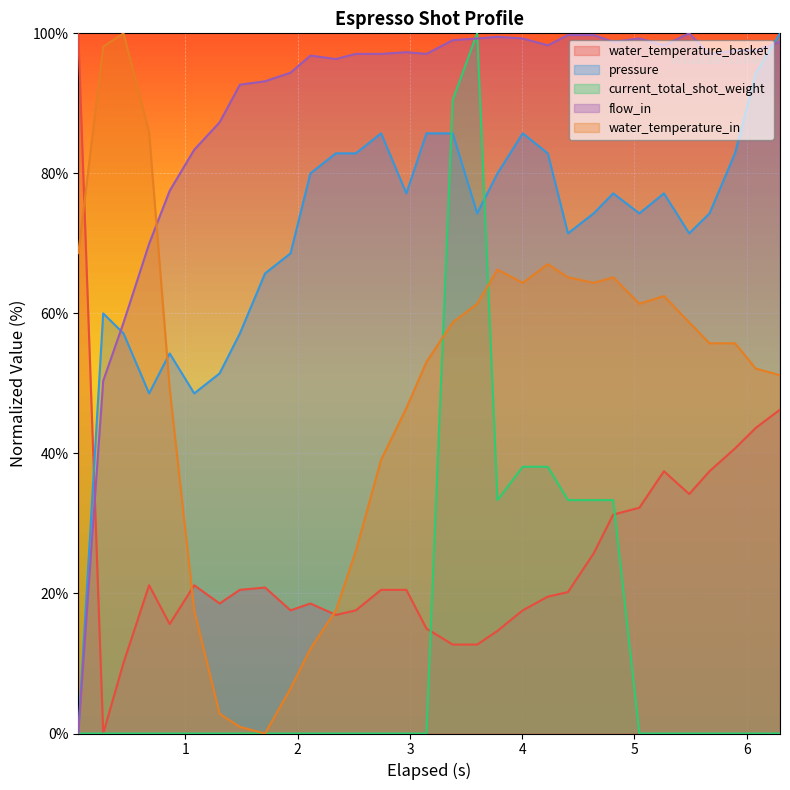

Which series has the largest total across all categories?

flow_in